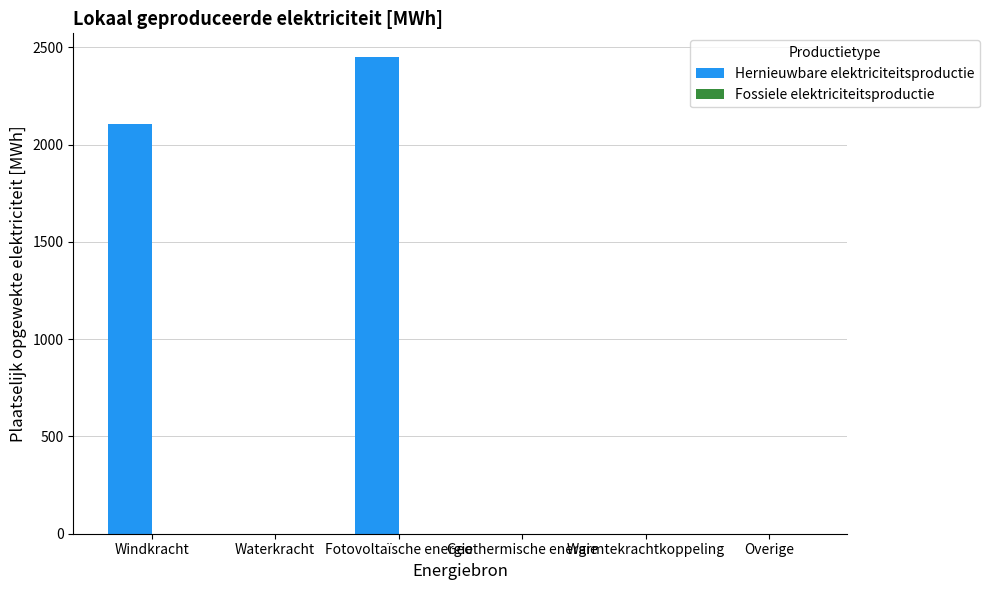

How many categories are shown in the chart?

6